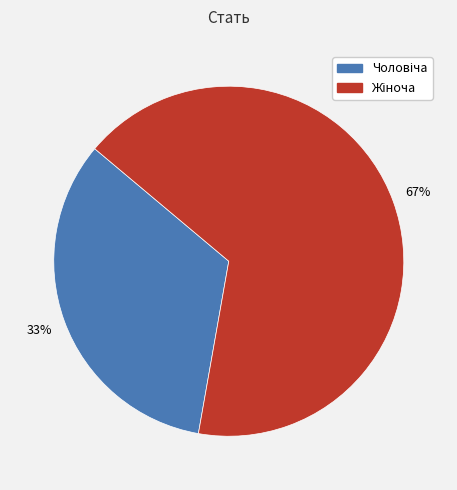

Is there a majority slice in this chart?

Yes